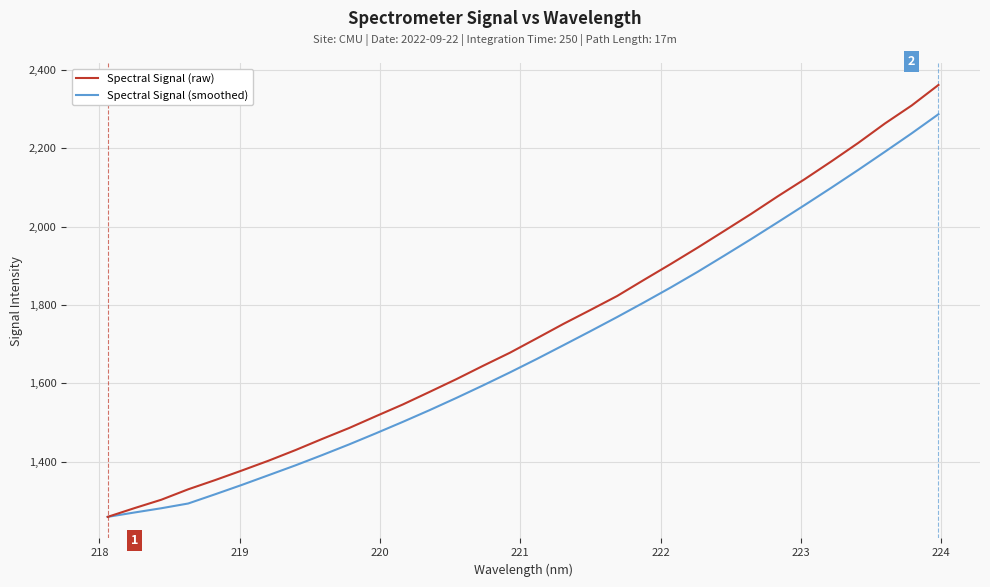

What is the maximum value shown in the chart?

2361.7